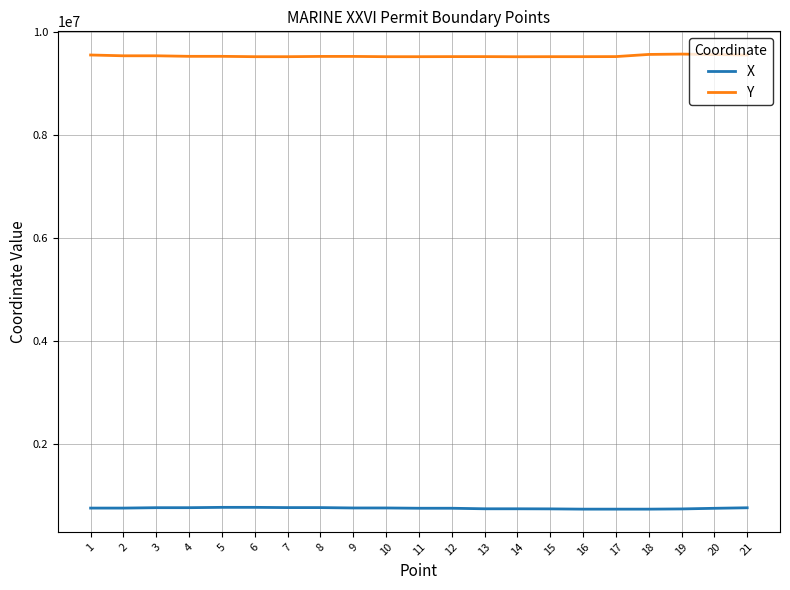

Does the chart have visible grid lines?

Yes